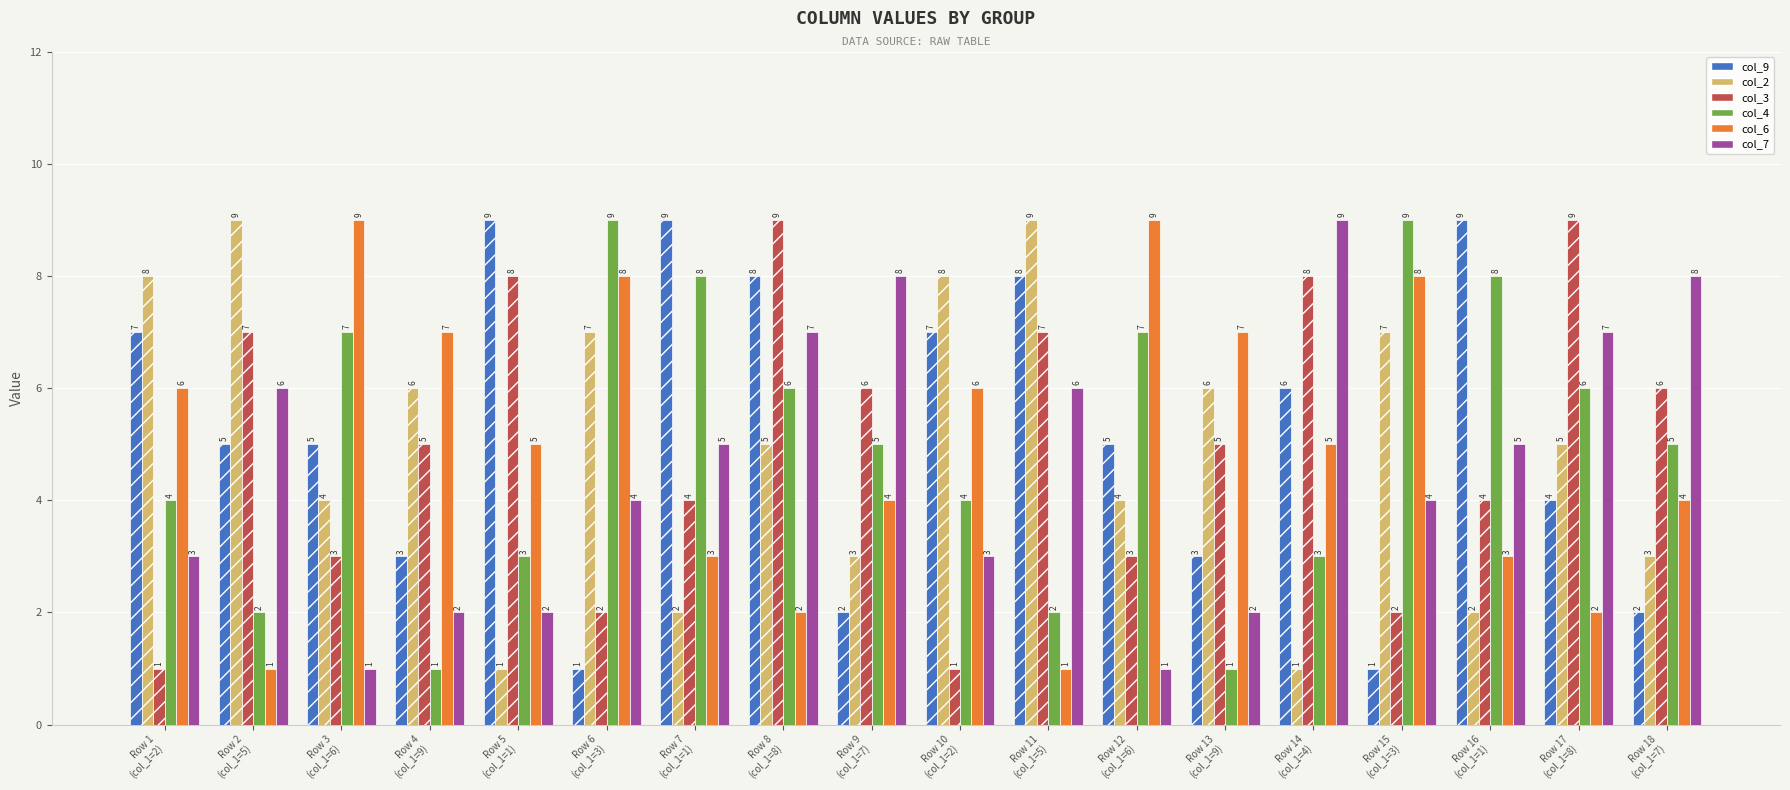

What is the highest value of the col_6 series?

9